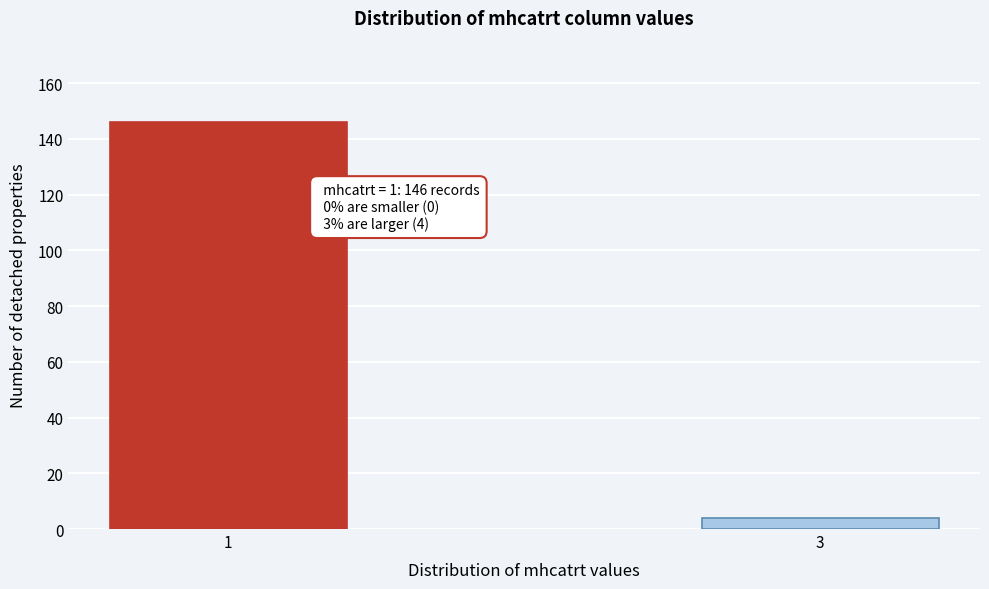

Reading right to left, transcribe all the data shown in this chart.

4	146